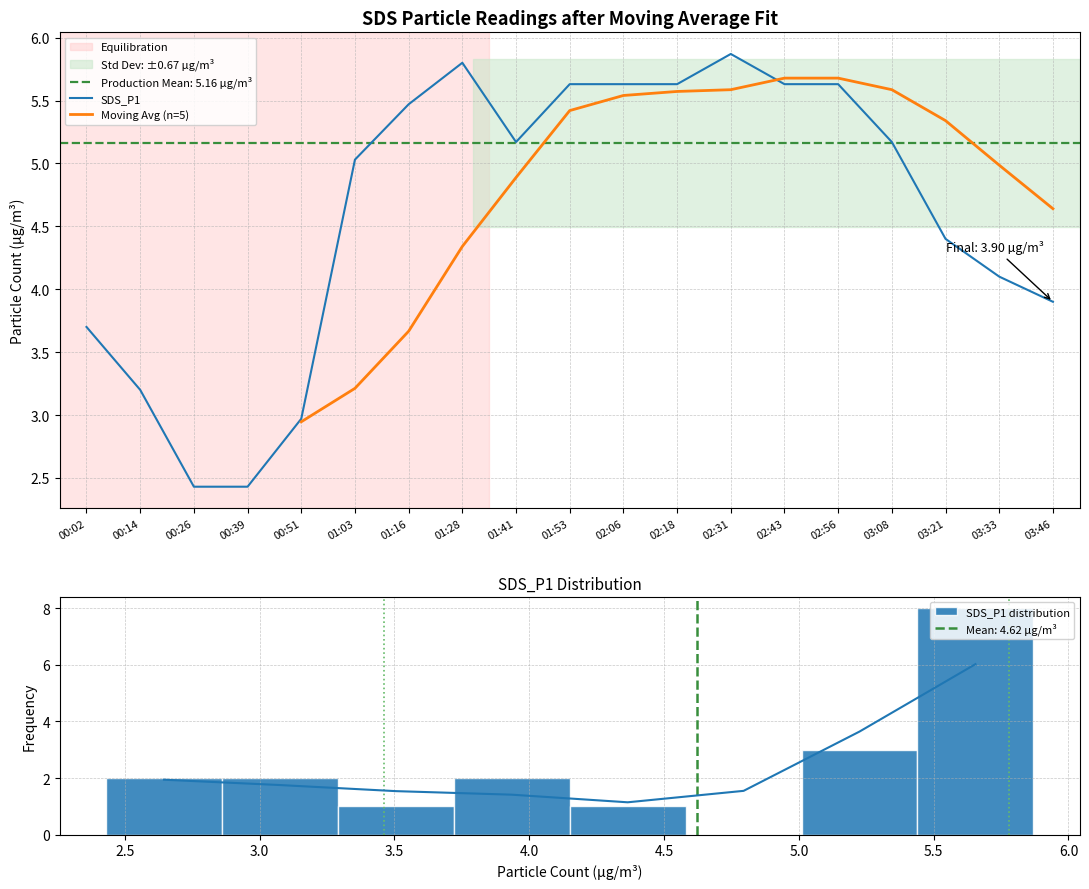

How many times do Moving Avg (n=5) and SDS_P1 cross each other?

1